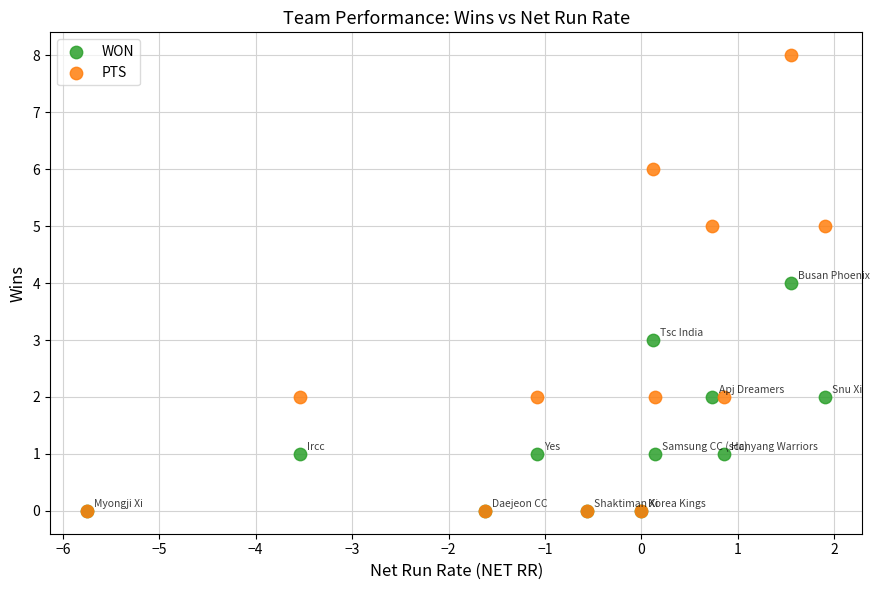

What are all the series names shown in the legend?

WON, PTS